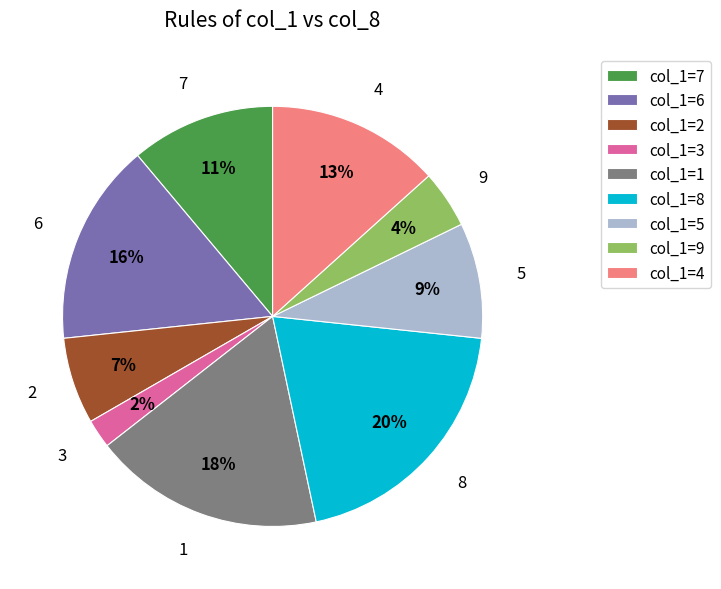

Which category has the smallest portion of the pie?

3